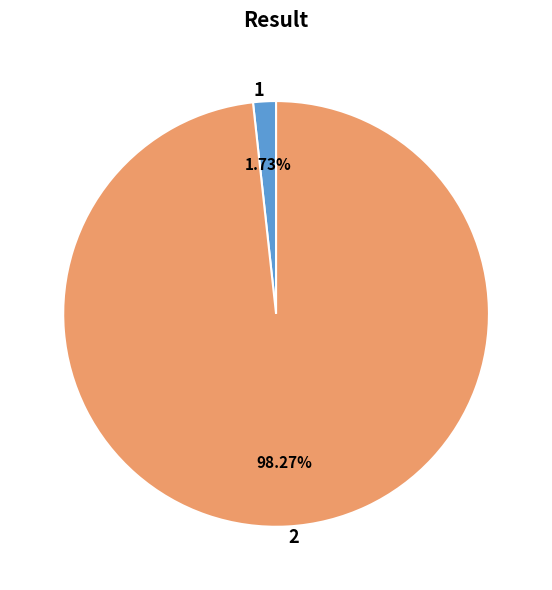

Between 1 and 2, which is larger?

2